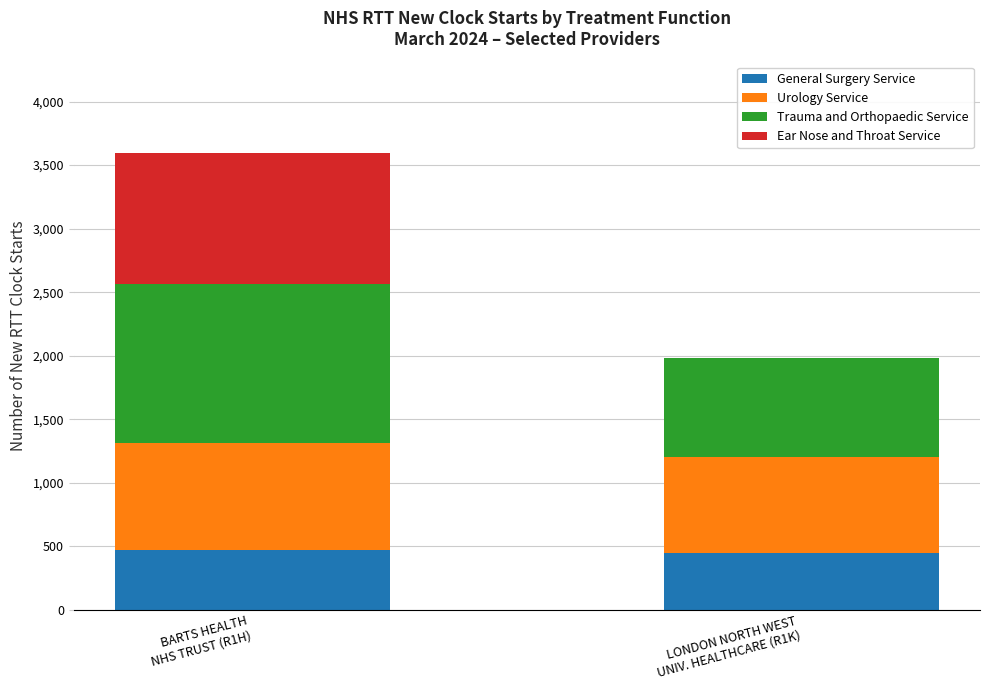

What is the highest value of the General Surgery Service series?

469